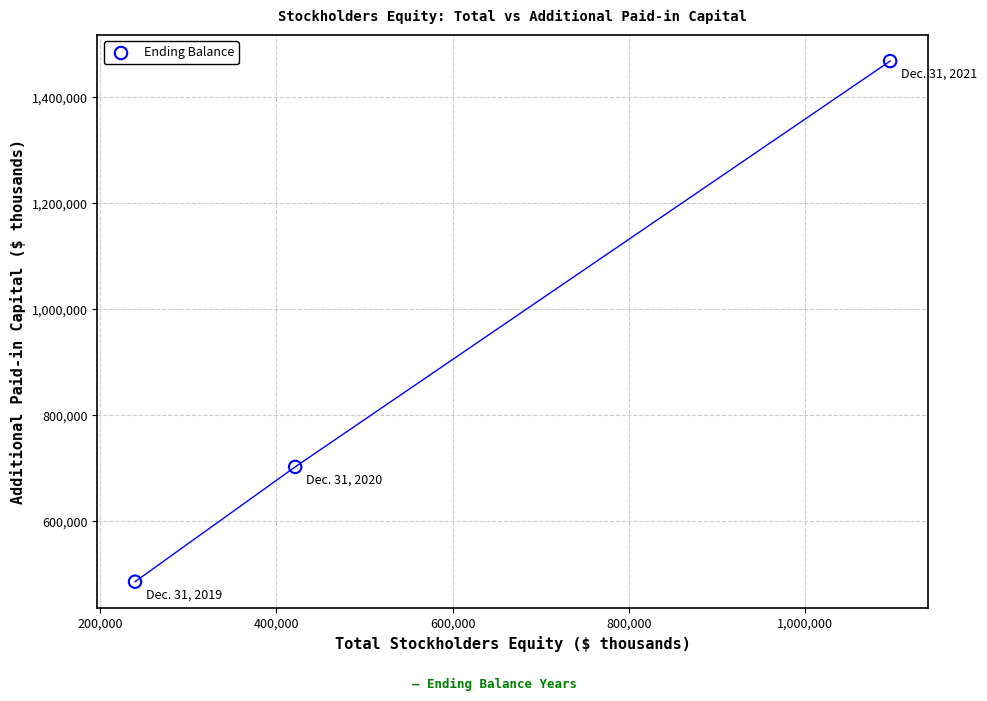

What is the range of X values (max minus min)?

857059